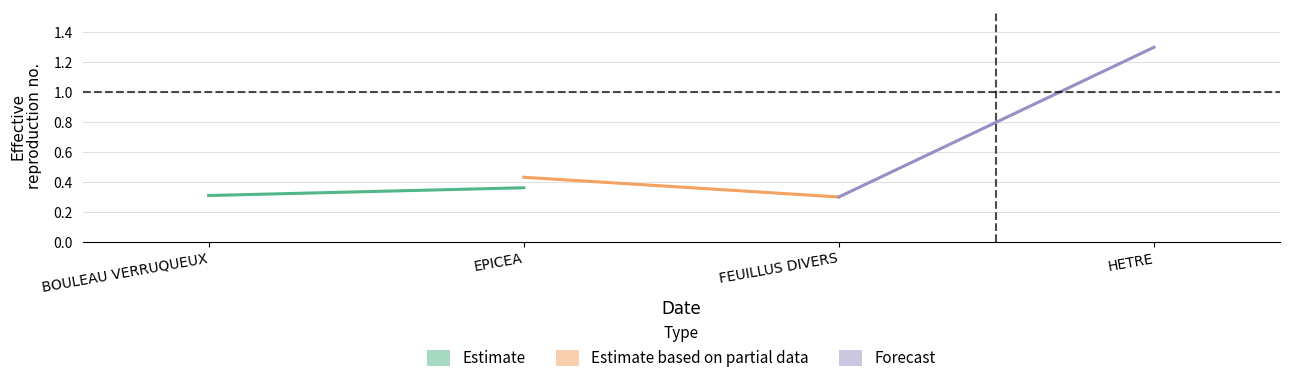

Is this an area chart (filled region under the line)?

No